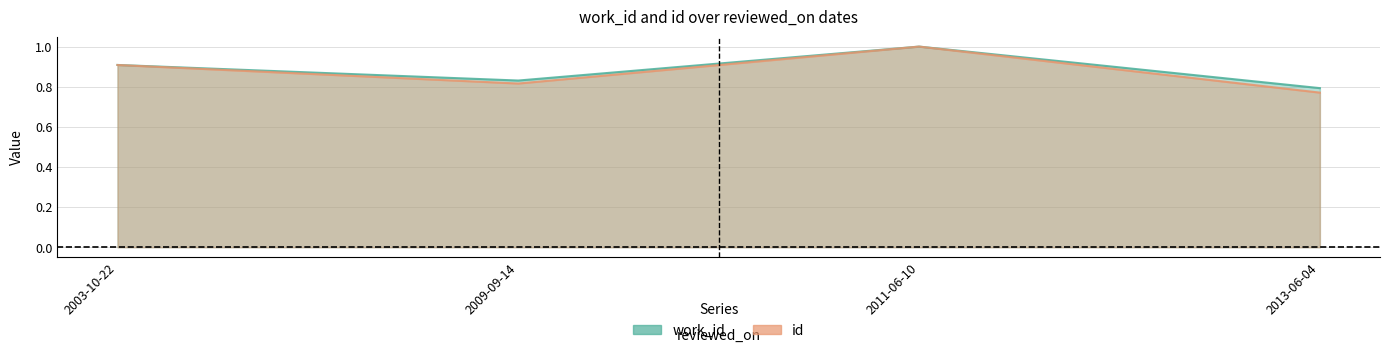

True or false: work_id has a value of 0.4 at 2009-09-14.

False